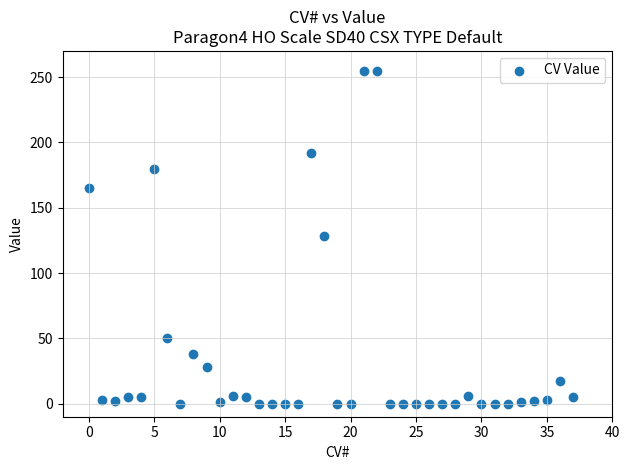

What is the range of Y values (max minus min)?

255